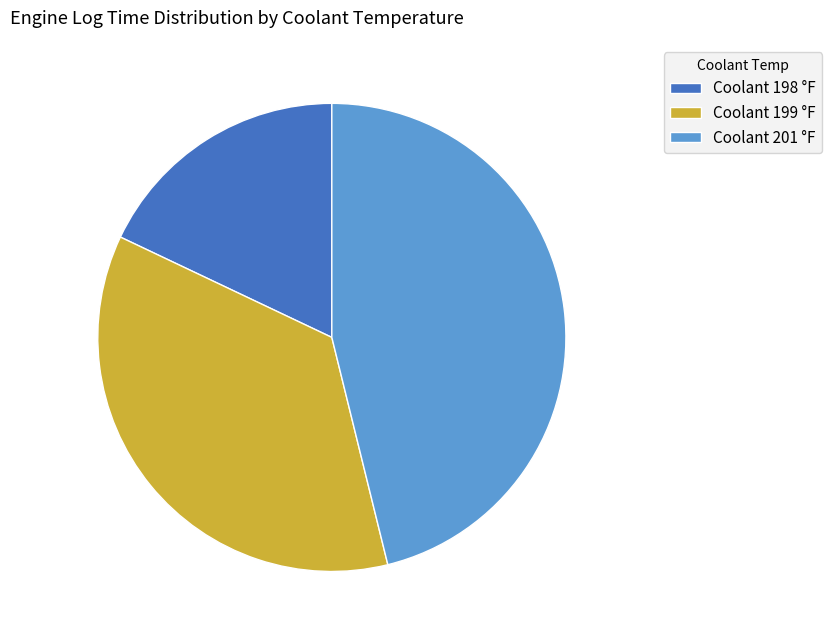

Between Coolant 199 and Coolant 201, which is larger?

Coolant 201